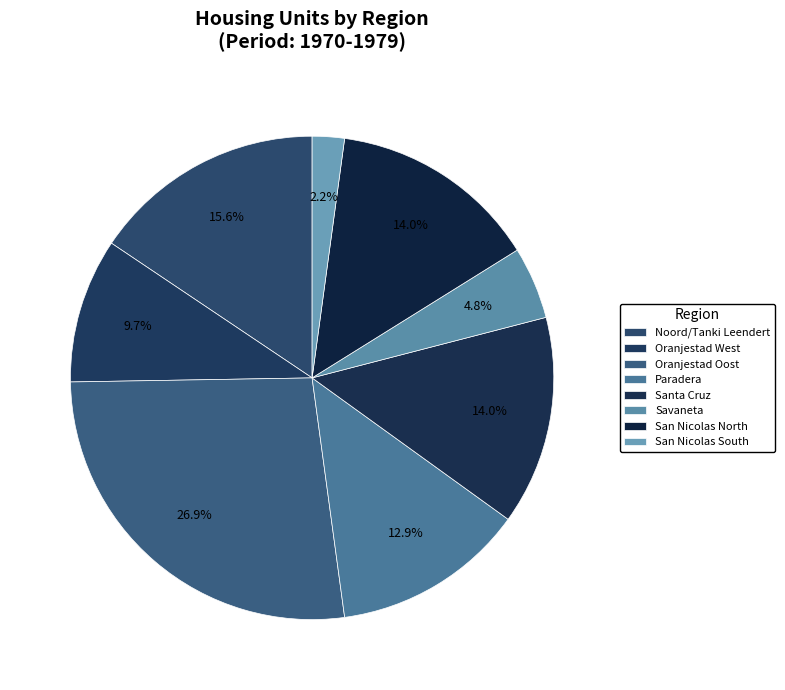

True or false: Paradera accounts for 13% of the total.

True